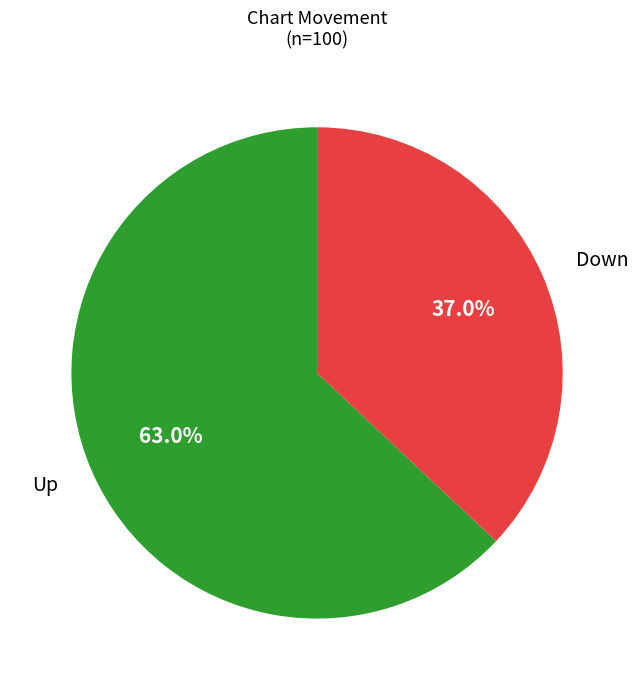

Is there a majority slice in this chart?

Yes